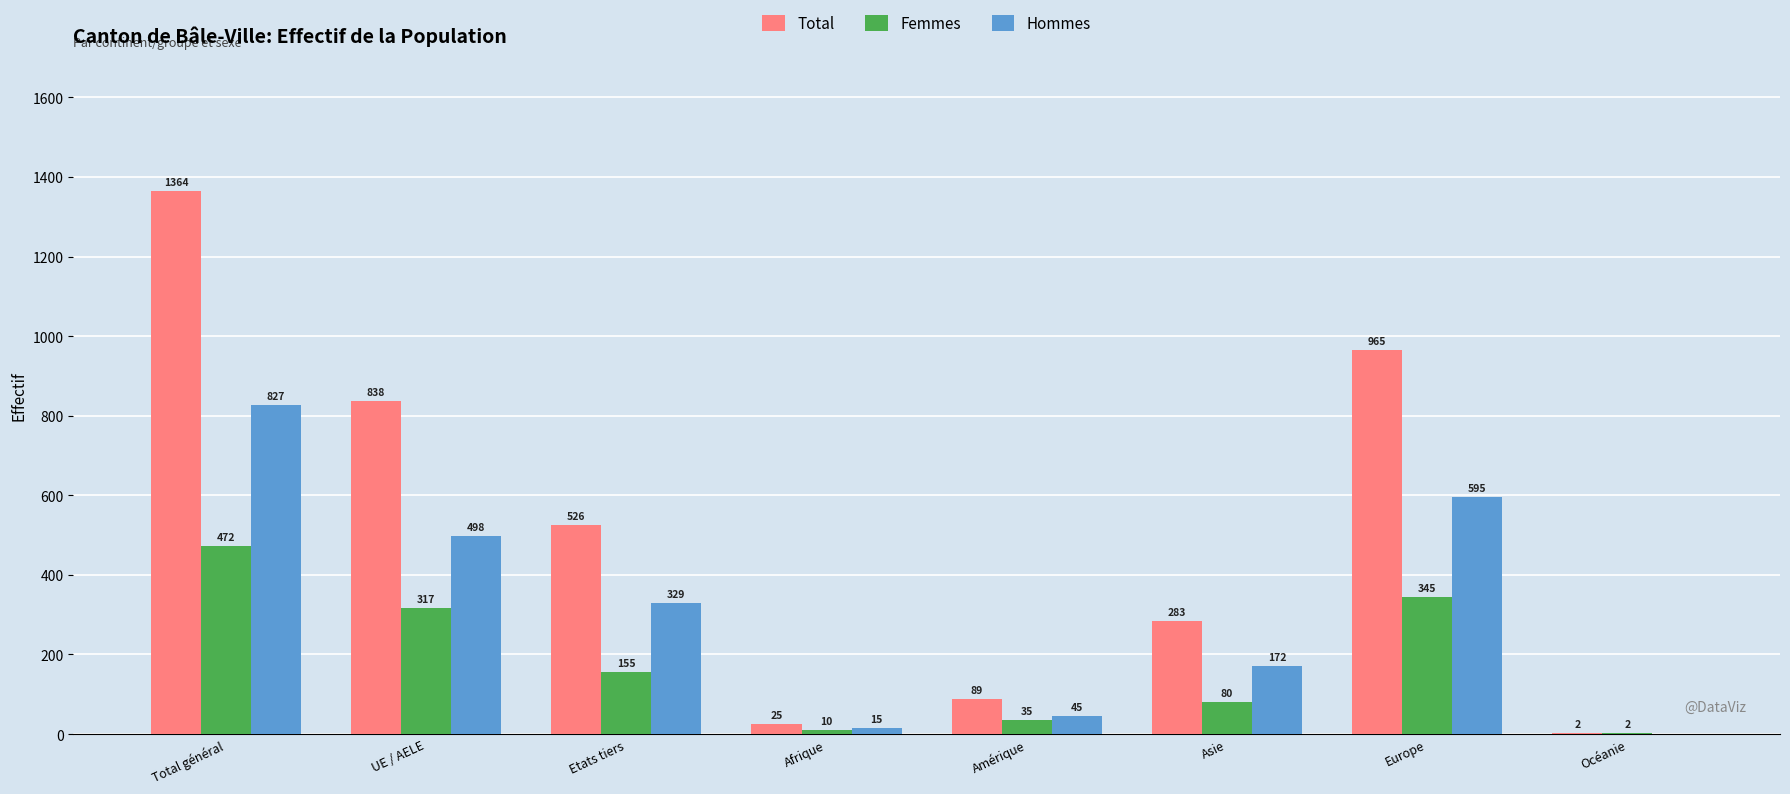

What is the maximum value shown in the chart?

1364